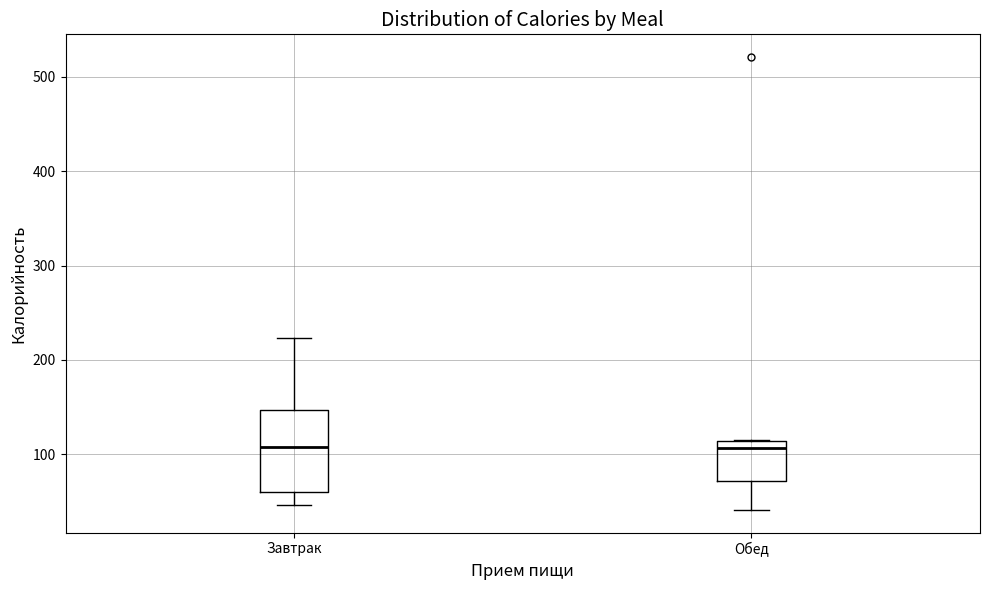

Reading left to right, read every box against the y-axis: the position of its median line, the range the box covers, and the ends of its whiskers. The values are not printed on the chart, so give them approximately, as read against the axis.

Завтрак: median 110, box 60 to 150, whiskers 50 to 220
Обед: median 110 (just below the box's upper edge), box 70 to 110, whiskers 40 to 120